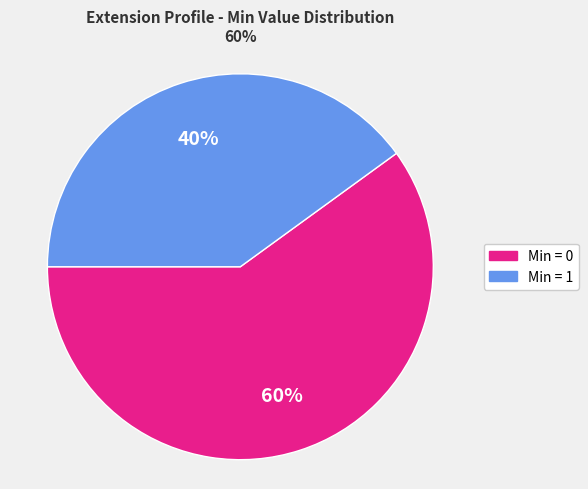

To the nearest percent, what is the average slice percentage?

50%